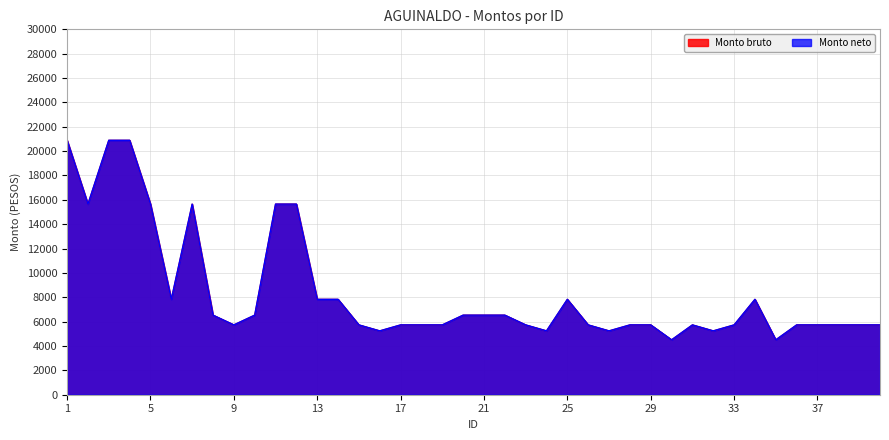

At which category does the chart reach its minimum across all series?

30